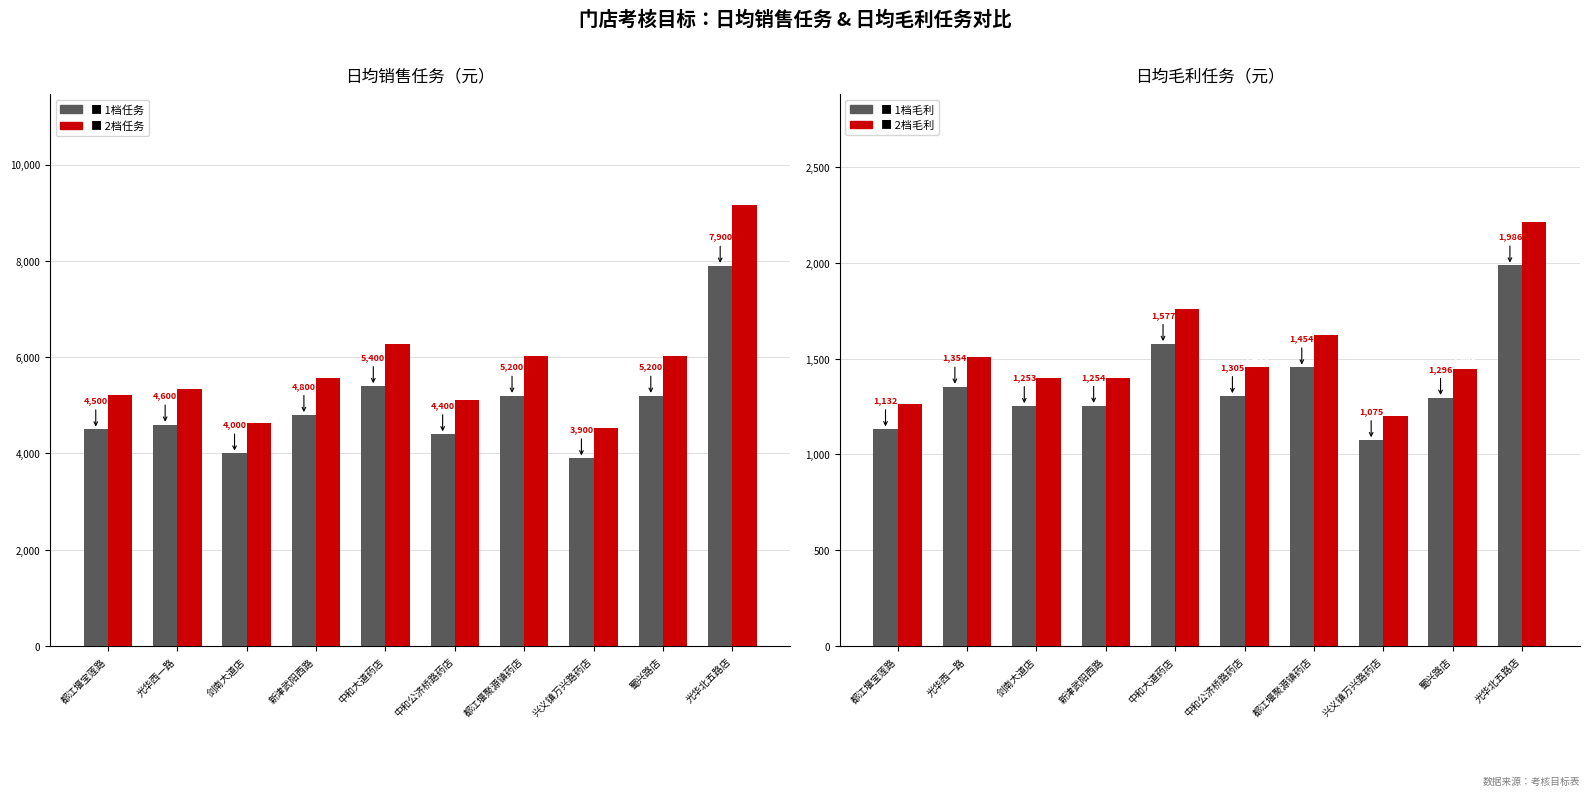

What is the maximum value shown in the chart?

9164.0